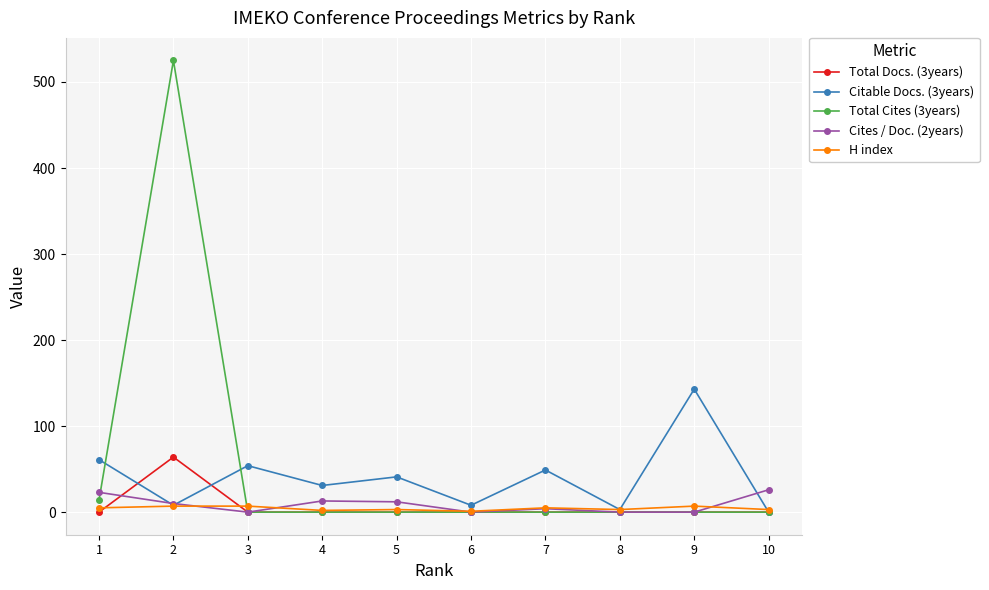

Which series has the widest spread of values?

Total Cites (3years)